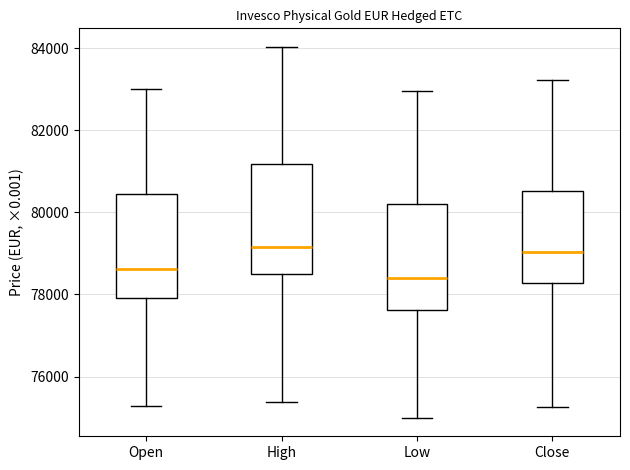

Reading left to right, transcribe this box plot: for each box, give where its median line is, the range the box spans, and where its two whiskers end, as read against the y-axis. The values are not printed on the chart, so give them approximately, as read against the axis.

Open: median 78600, box 78000 to 80400, whiskers 75200 to 83000
High: median 79200, box 78400 to 81200, whiskers 75400 to 84000
Low: median 78400, box 77600 to 80200, whiskers 75000 to 83000
Close: median 79000, box 78200 to 80600, whiskers 75200 to 83200